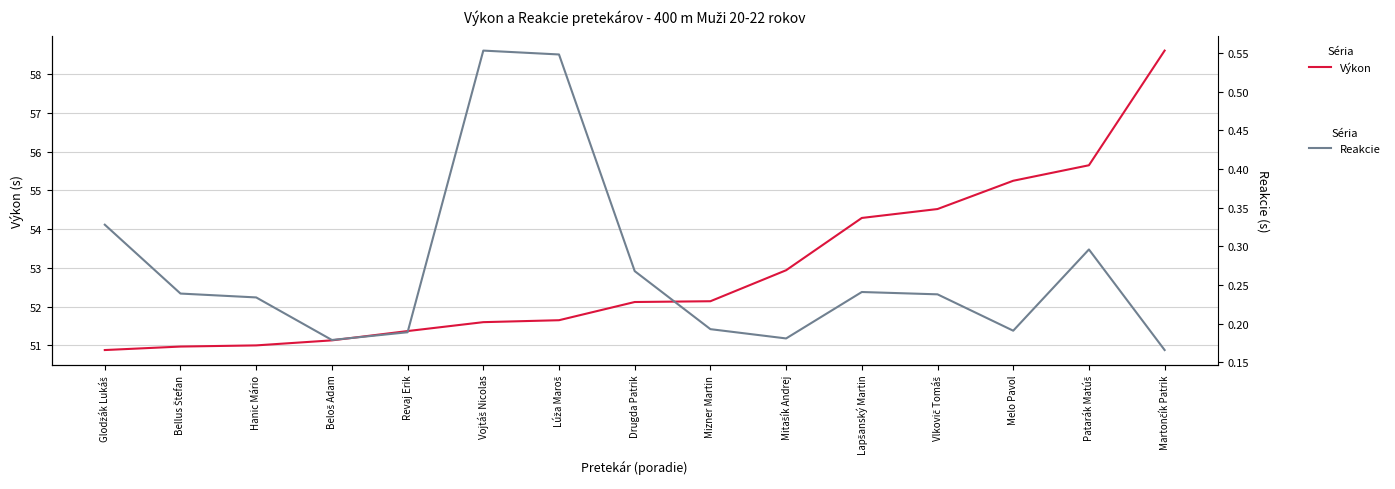

What is the smallest value displayed?

0.2